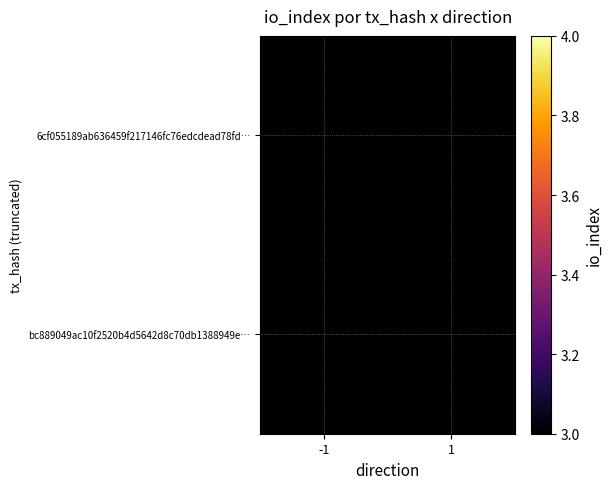

Between -1 and 1, which is larger?

1